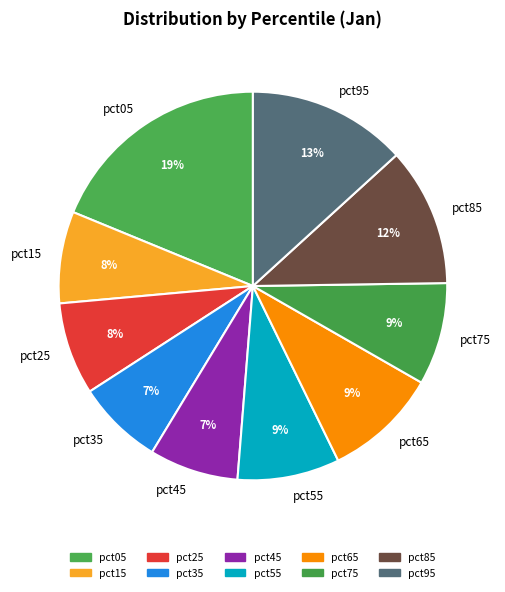

Do pct55 and pct35 together represent more than half of the pie?

No